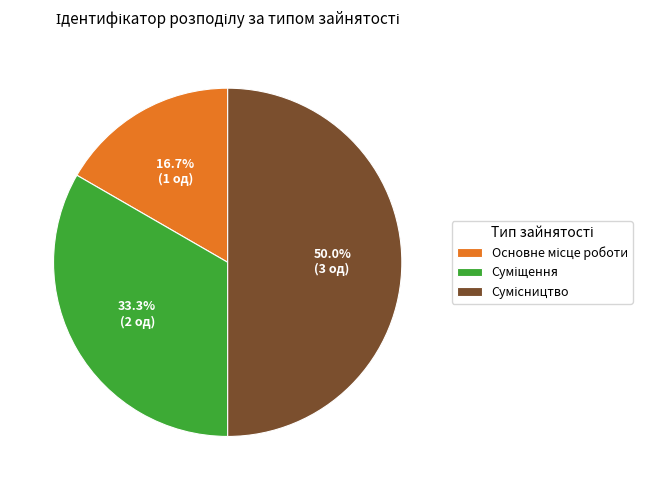

To the nearest percent, what percentage of the pie is Суміщення?

33%